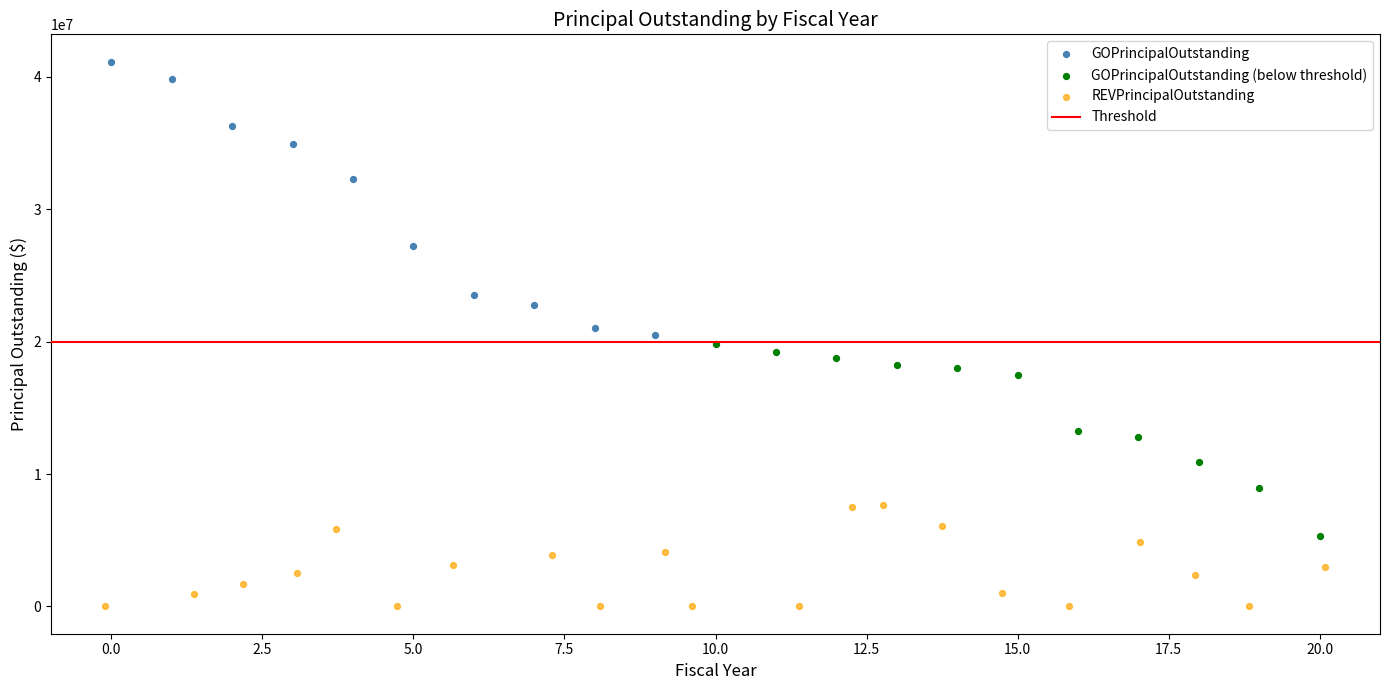

Which series has the widest spread of Y values?

GOPrincipalOutstanding